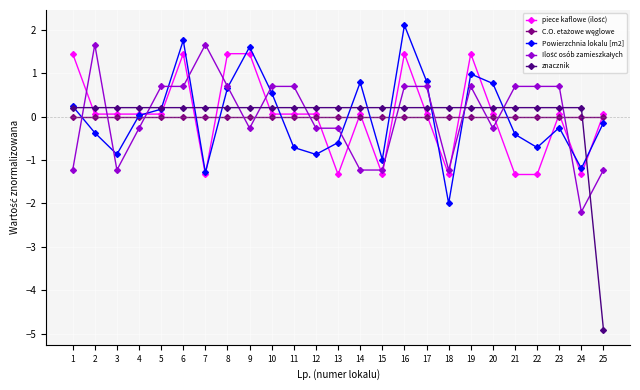

How many lines are shown in the chart?

5